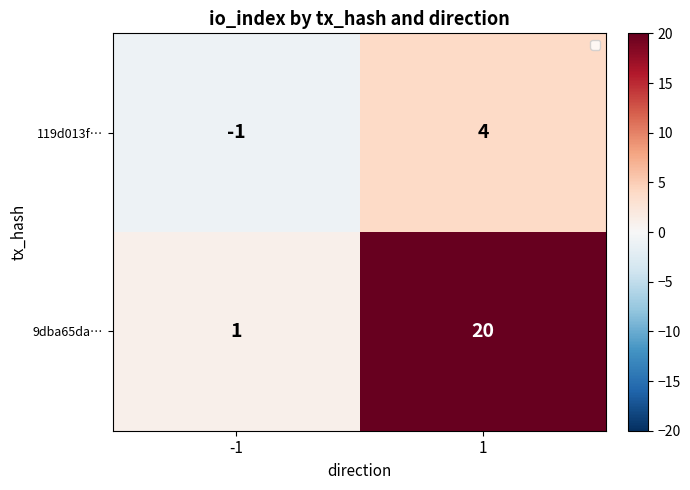

Count the number of categories in the chart.

2